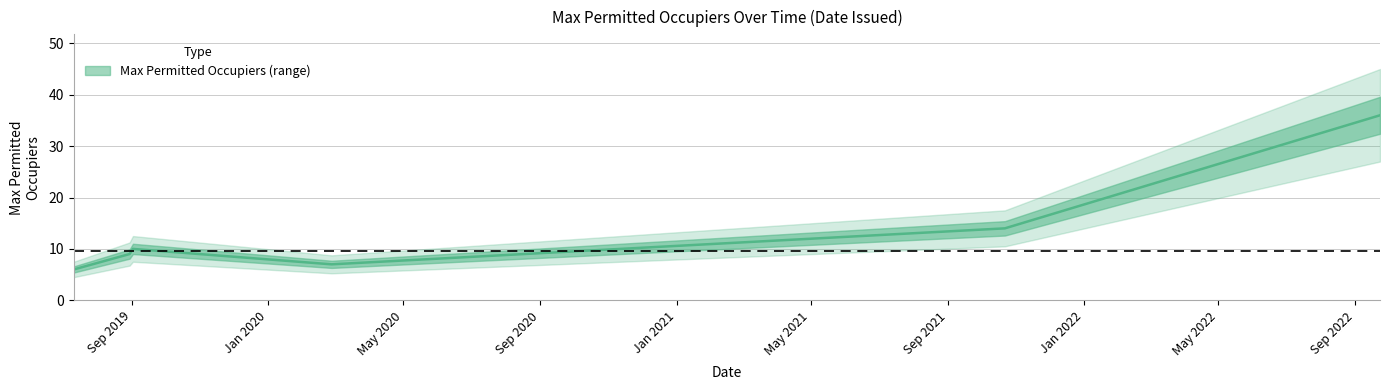

How many lines are shown in the chart?

1